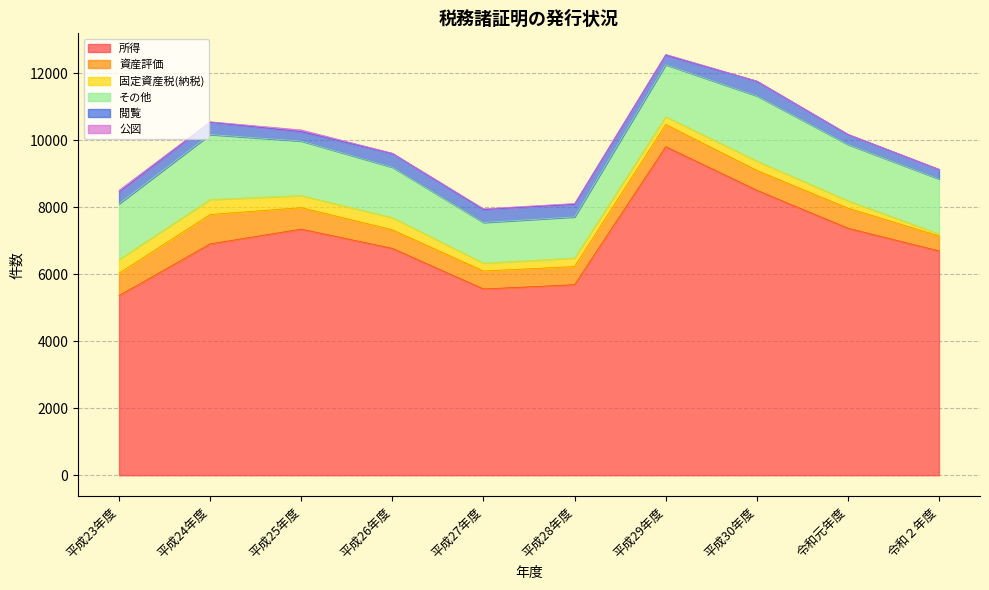

How many values in the 固定資産税(納税) series are below 280?

5